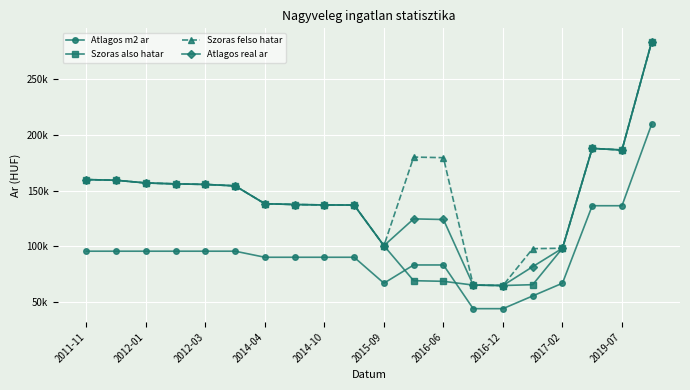

What are all the series names shown in the legend?

Atlagos m2 ar, Szoras also hatar, Szoras felso hatar, Atlagos real ar